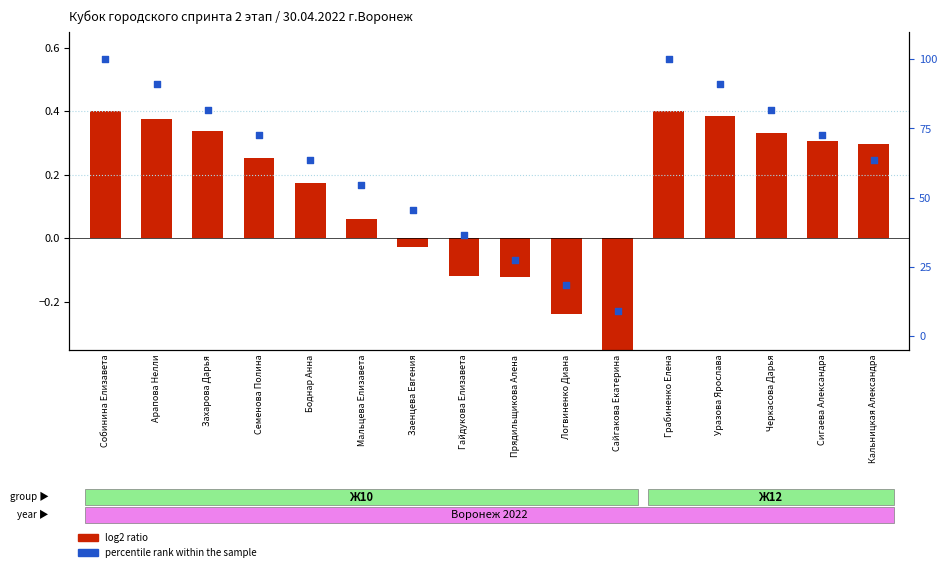

Which series has the largest total across all categories?

percentile rank within the sample